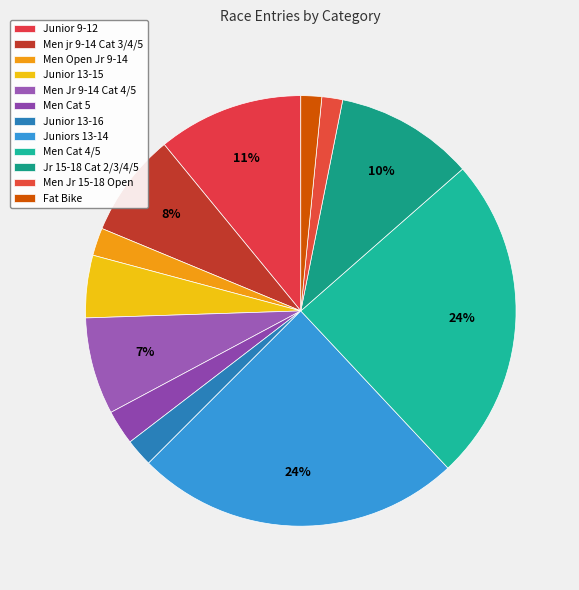

Count the number of slices in the pie.

12